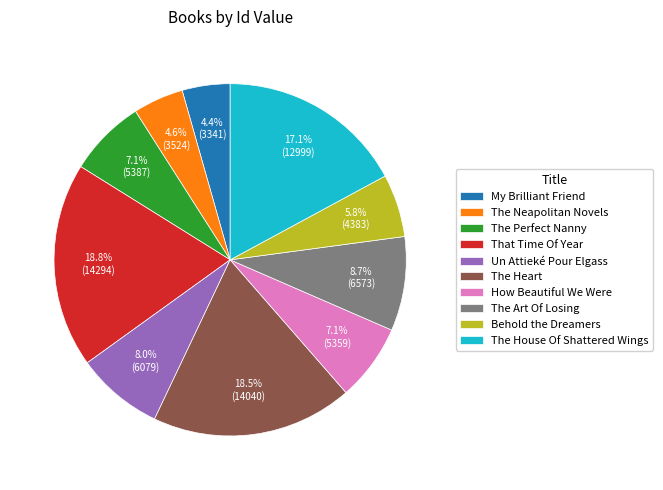

Approximately how many times larger is the value at Behold the Dreamers compared to The House Of Shattered Wings?

0.3